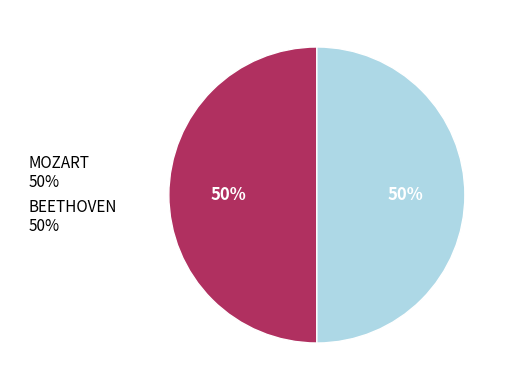

True or false: BEETHOVEN 50% accounts for 50% of the total.

True